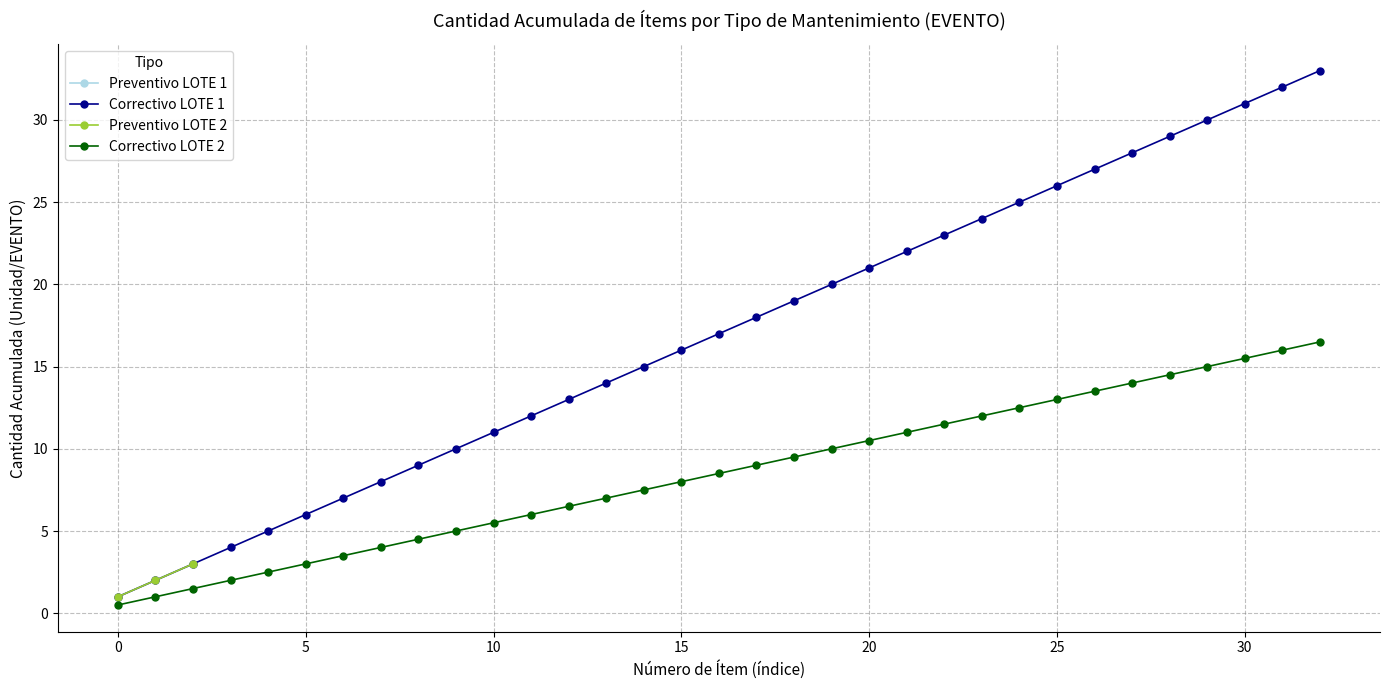

True or false: Correctivo LOTE 1 and Correctivo LOTE 2 intersect in this chart.

False